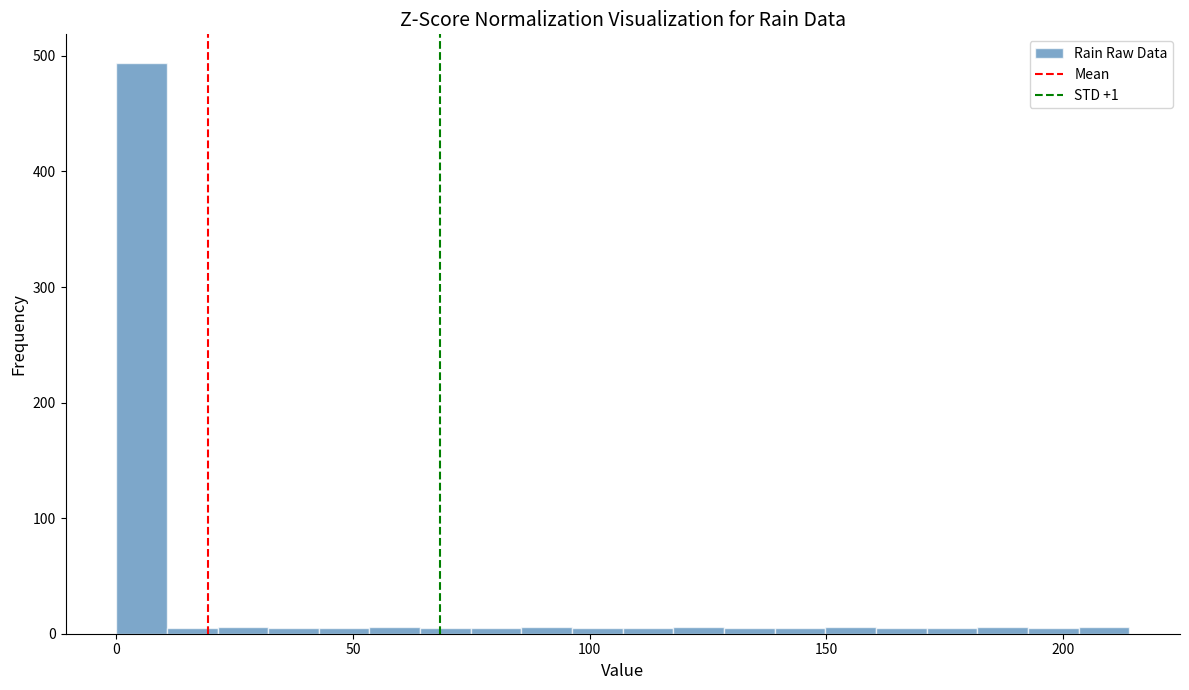

Around what value on the x-axis is the tallest bar? Give the approximate position of its centre, as read against the axis.

5